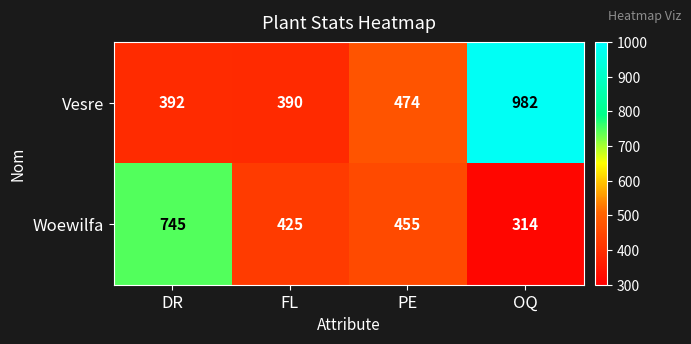

How many data points in Vesre are less than 474?

2